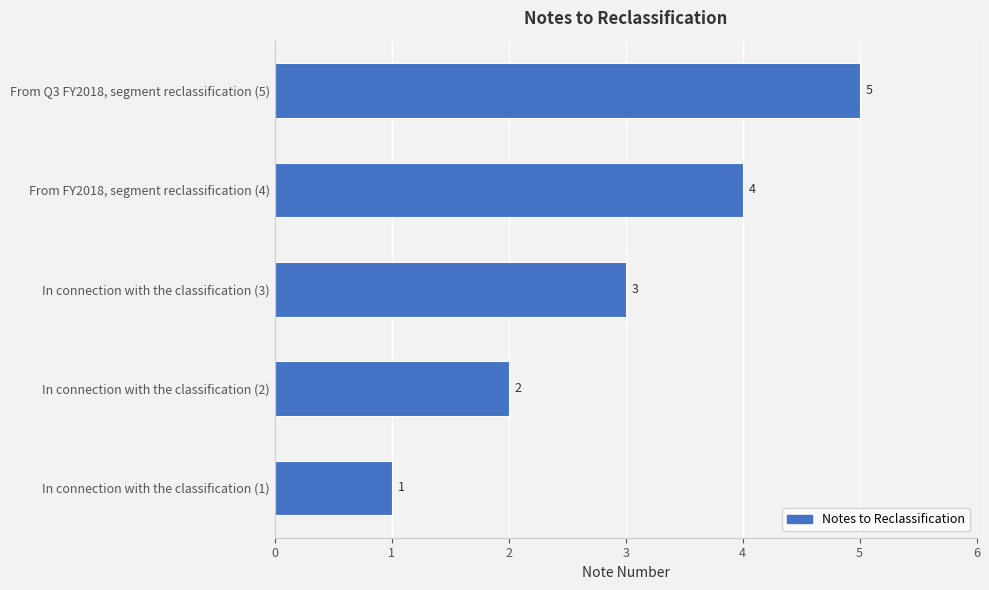

What is the greatest value displayed?

5